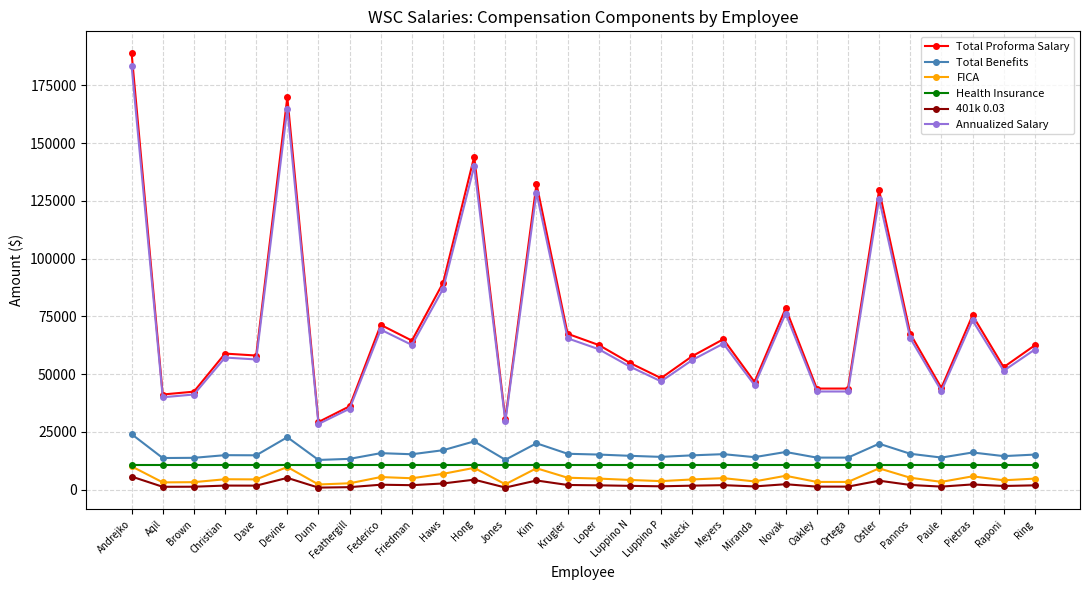

What is the difference between the maximum and minimum values in the 401k 0.03 series?

4792.5